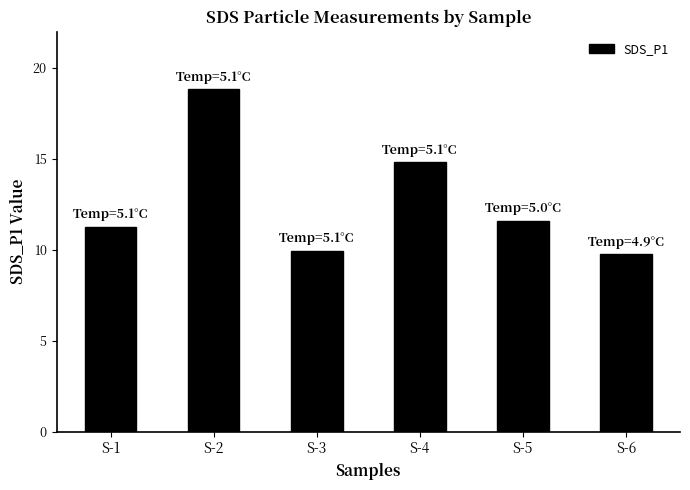

What is the average value?

12.7